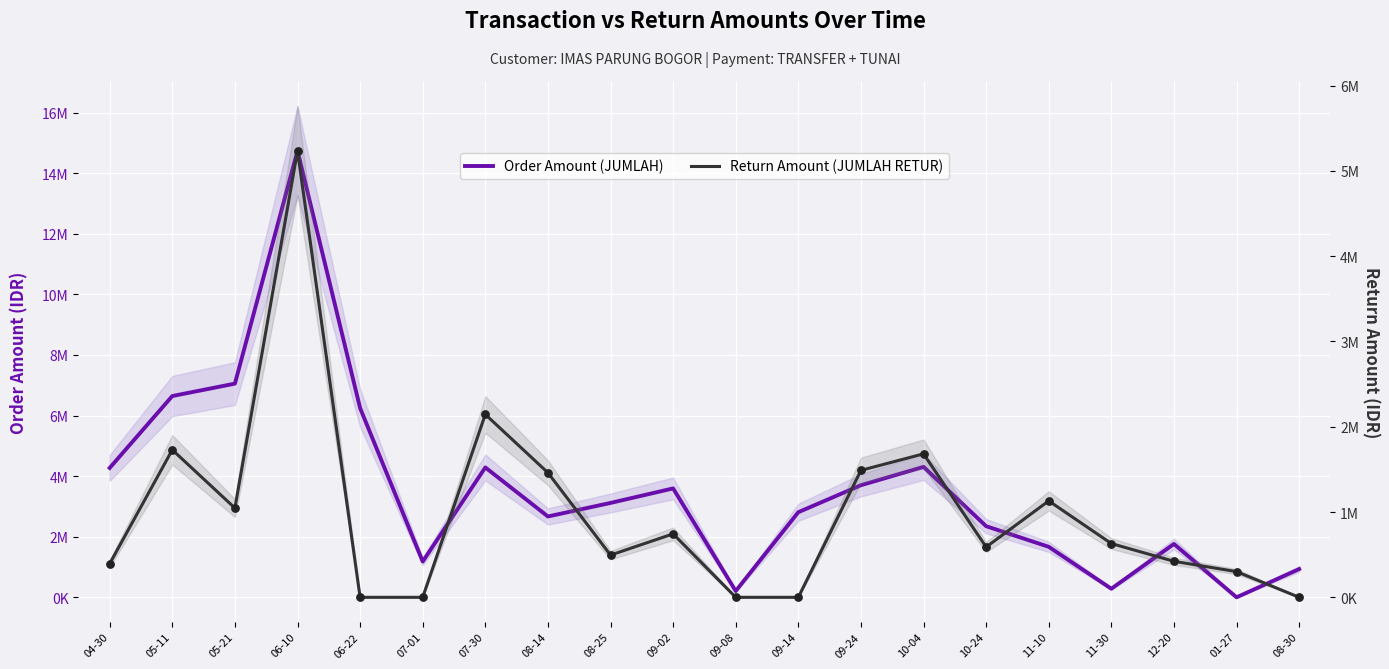

Which series contains the lowest Y value?

Order Amount (JUMLAH)